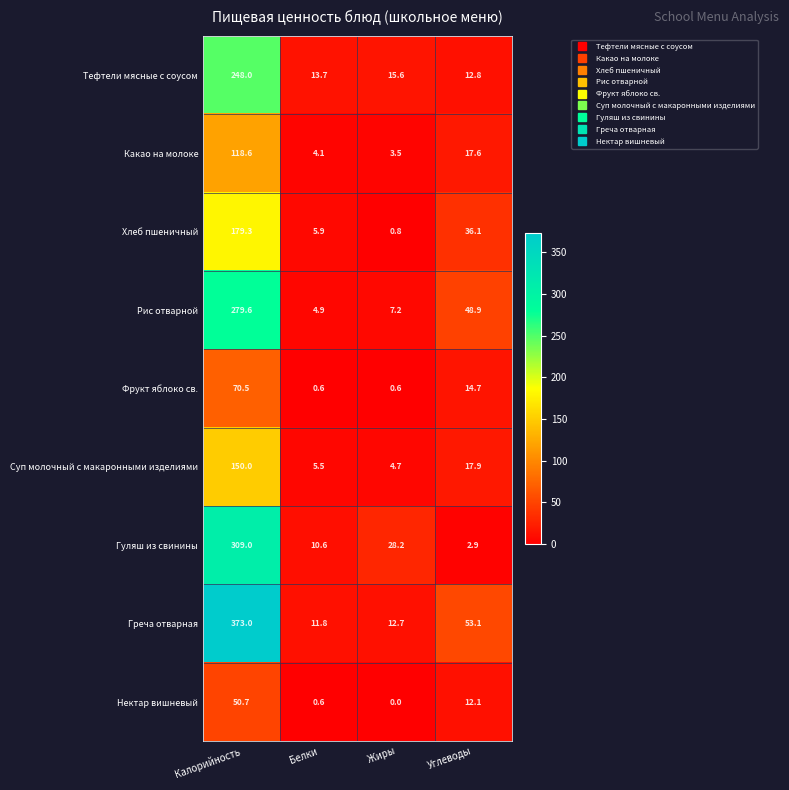

How many distinct data groups are displayed?

9